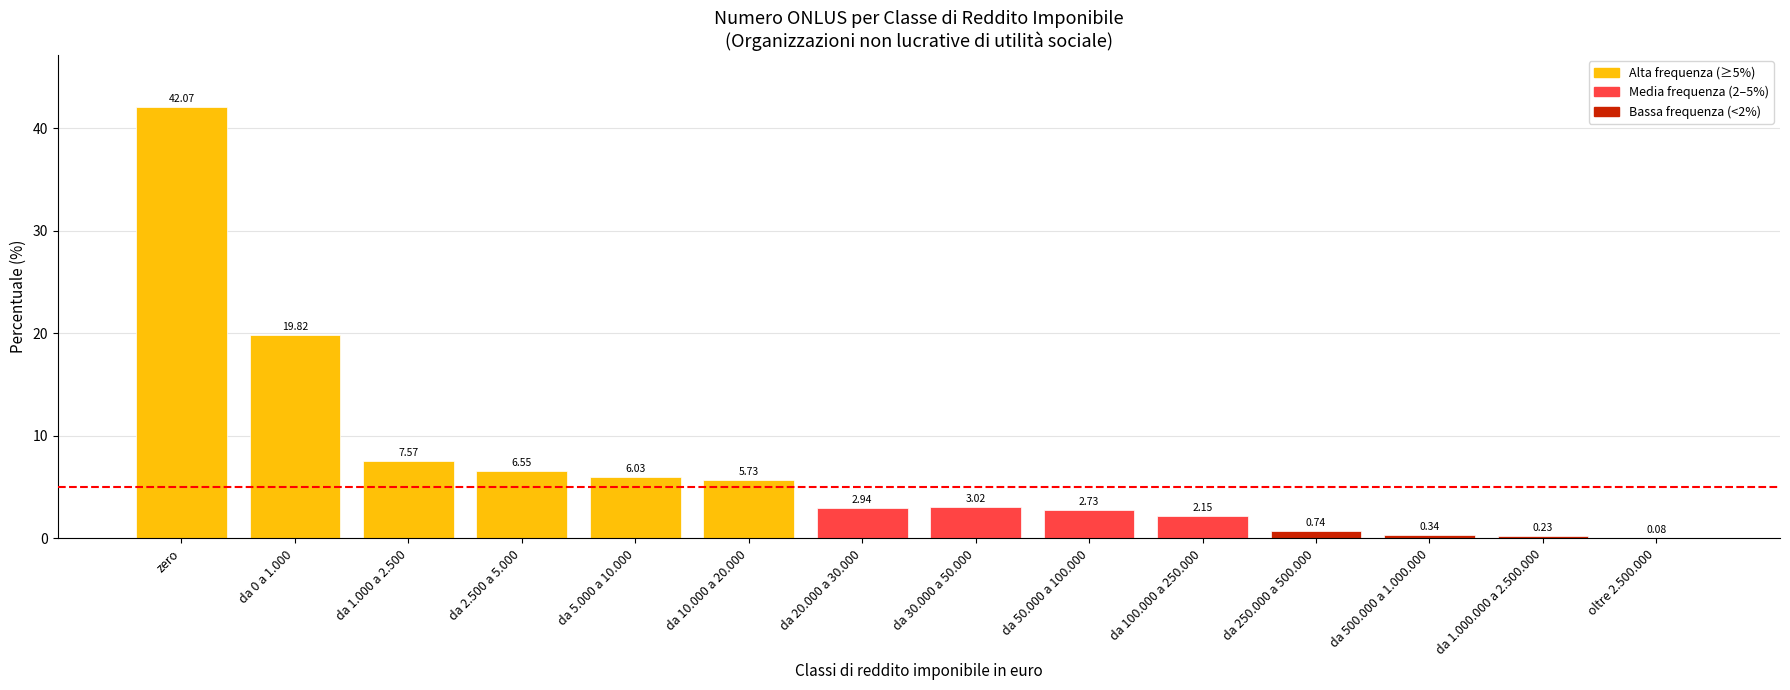

Where does the data first go above 3?

zero